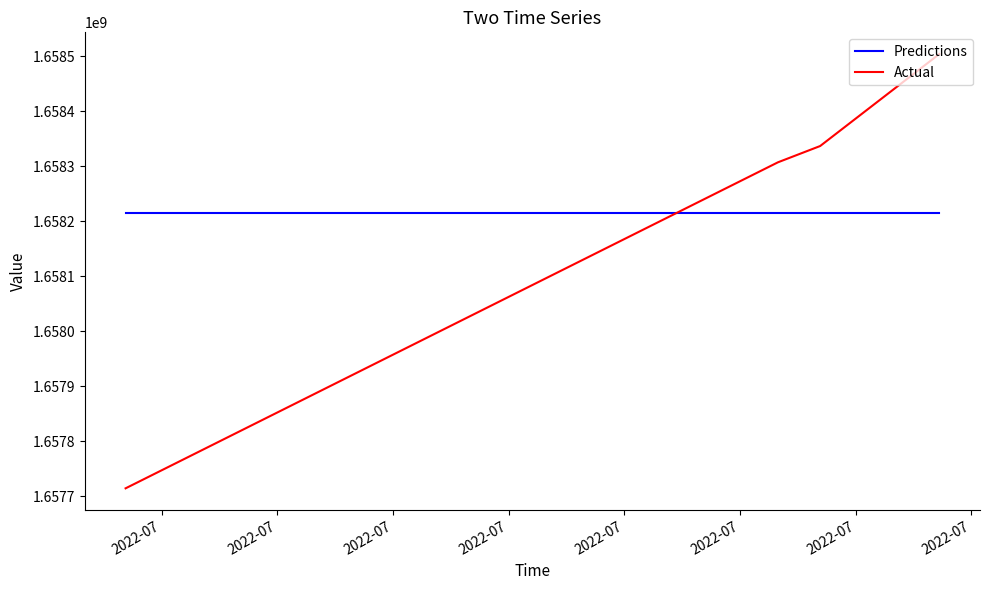

Reading left to right, extract all data points from this chart.

Predictions: 1658215860.8	1658215860.8	1658215860.8	1658215860.8
Actual: 1657714832.0	1658307431.0	1658336990.0	1658504190.0